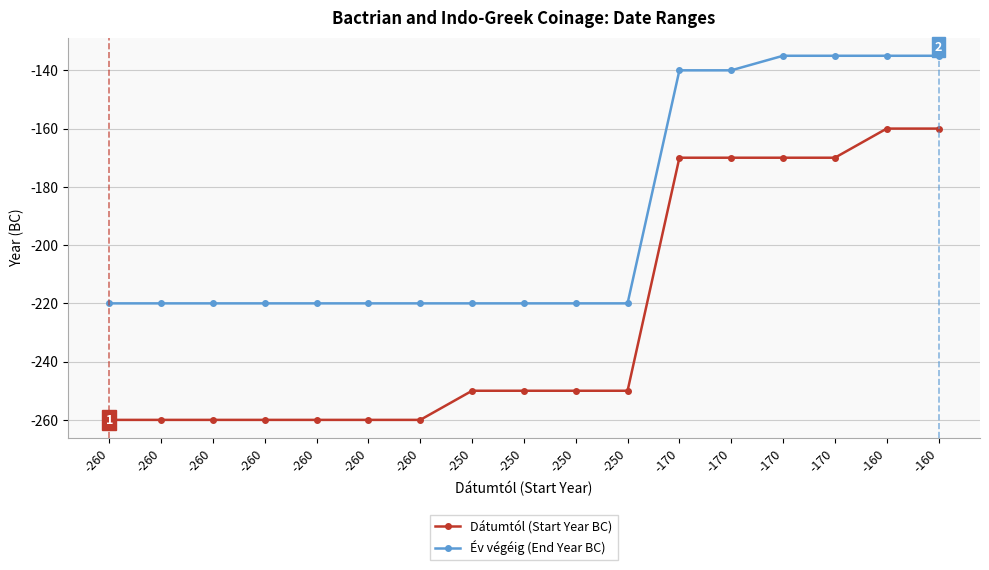

What are all the series names shown in the legend?

Dátumtól (Start Year BC), Év végéig (End Year BC)